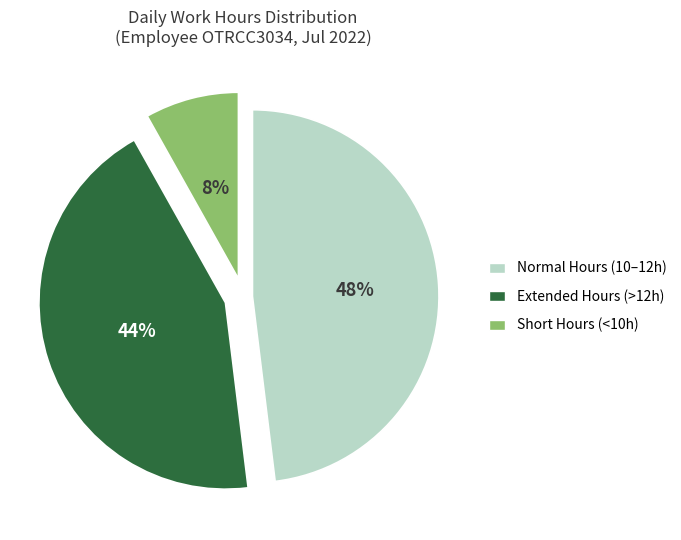

True or false: Short Hours (<10h) accounts for 1% of the total.

False